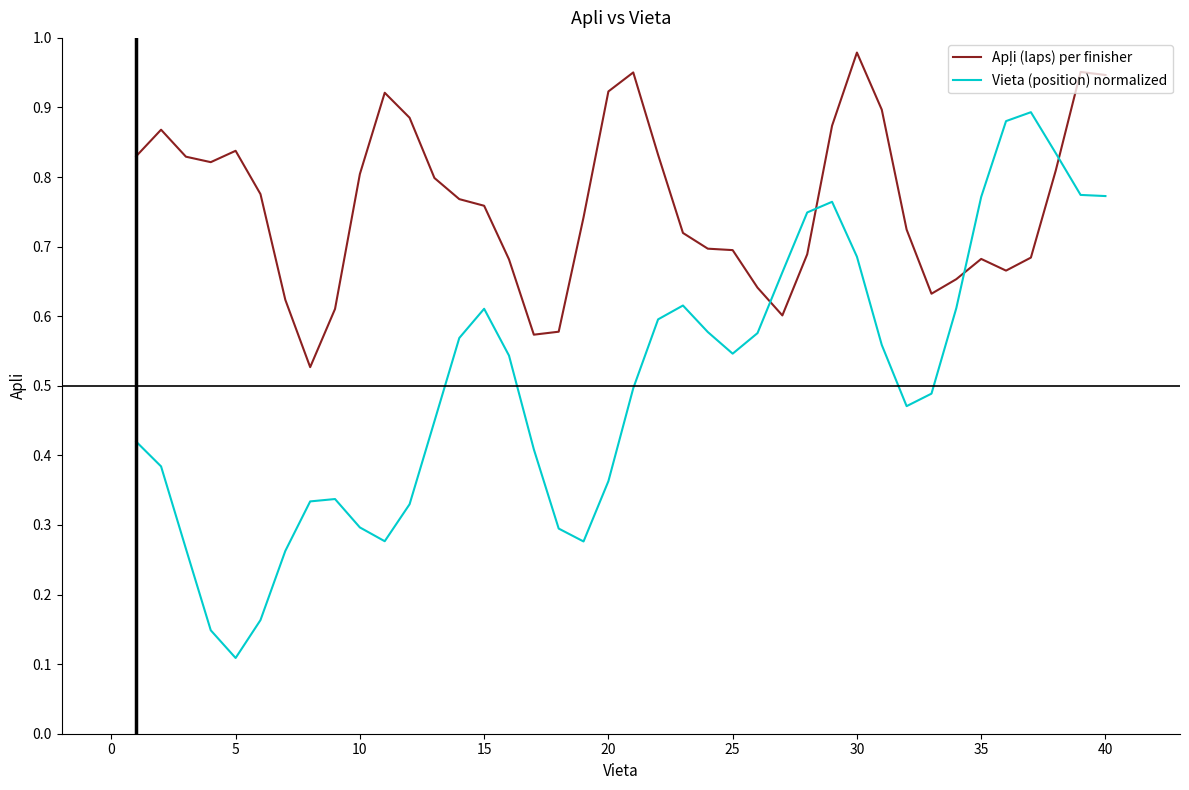

Which series has the largest range (max minus min)?

Vieta (position) normalized